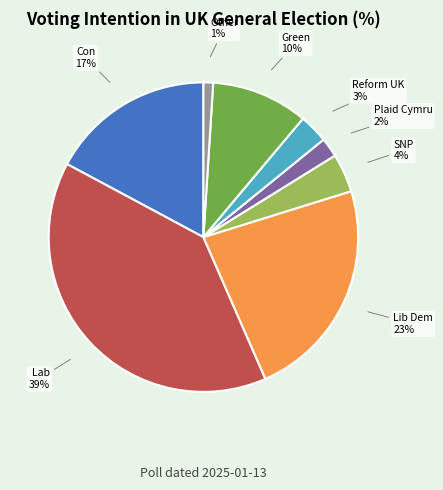

Is there a majority slice in this chart?

No